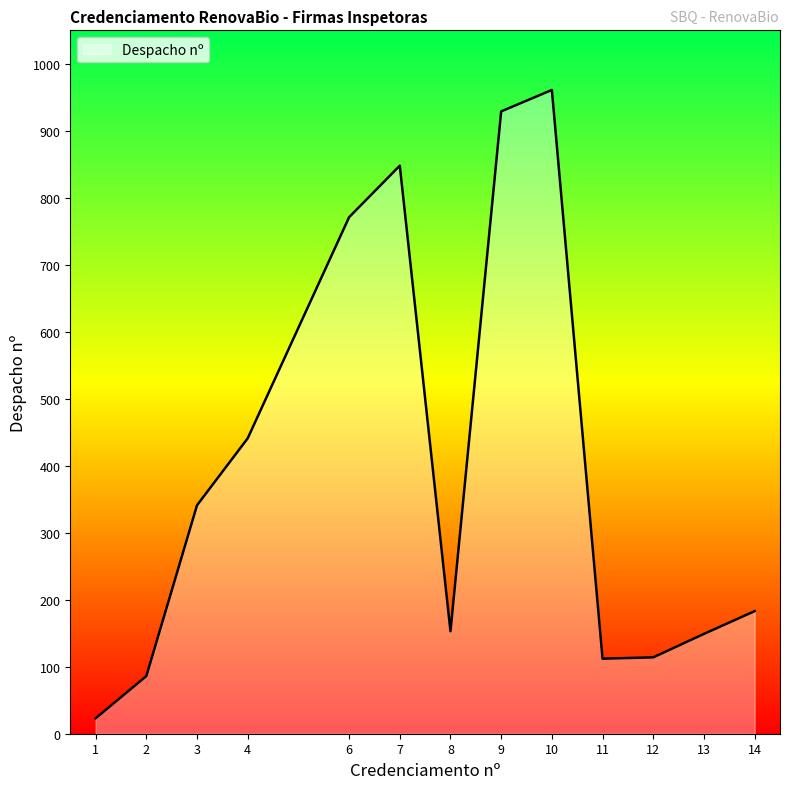

Which has a higher value, 6 or 9?

9